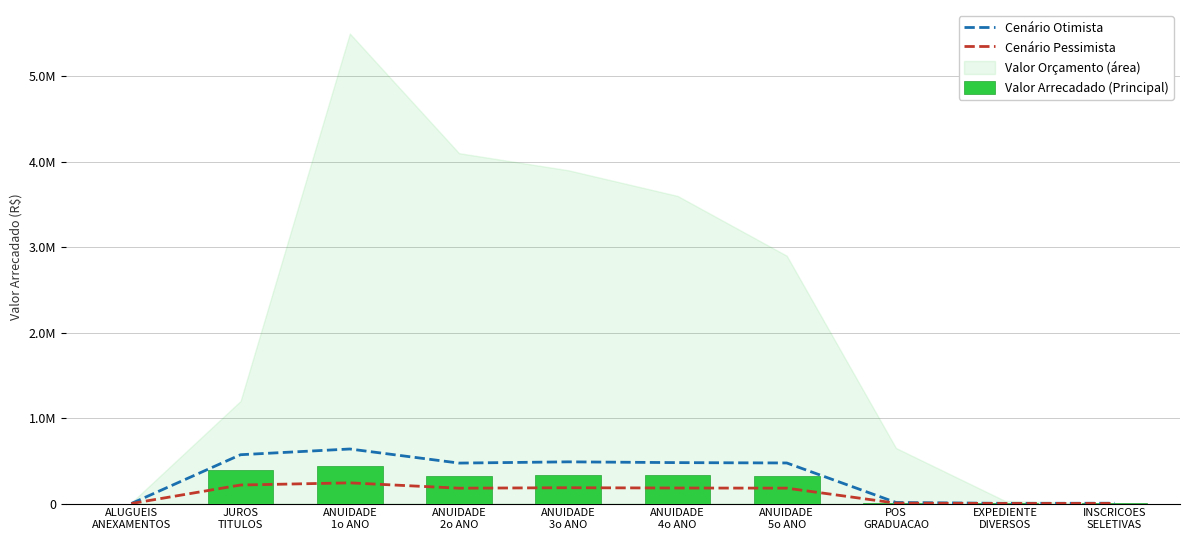

Reading left to right, transcribe all the data shown in this chart.

Cenário Otimista: ALUGUEIS
ANEXAMENTOS=0.0	JUROS
TITULOS=571350.7	ANUIDADE
1o ANO=638218.6	ANUIDADE
2o ANO=473355.4	ANUIDADE
3o ANO=487887.3	ANUIDADE
4o ANO=478775.5	ANUIDADE
5o ANO=474754.1	POS
GRADUACAO=12559.6	EXPEDIENTE
DIVERSOS=2146.5	INSCRICOES
SELETIVAS=3872.5
Cenário Pessimista: ALUGUEIS
ANEXAMENTOS=0.0	JUROS
TITULOS=216719.2	ANUIDADE
1o ANO=242082.9	ANUIDADE
2o ANO=179548.6	ANUIDADE
3o ANO=185060.7	ANUIDADE
4o ANO=181604.5	ANUIDADE
5o ANO=180079.2	POS
GRADUACAO=4764.0	EXPEDIENTE
DIVERSOS=814.2	INSCRICOES
SELETIVAS=1468.9
Valor Arrecadado (Principal): ALUGUEIS
ANEXAMENTOS=0.0	JUROS
TITULOS=394034.9	ANUIDADE
1o ANO=440150.8	ANUIDADE
2o ANO=326452.0	ANUIDADE
3o ANO=336474.0	ANUIDADE
4o ANO=330190.0	ANUIDADE
5o ANO=327416.7	POS
GRADUACAO=8661.8	EXPEDIENTE
DIVERSOS=1480.3	INSCRICOES
SELETIVAS=2670.7